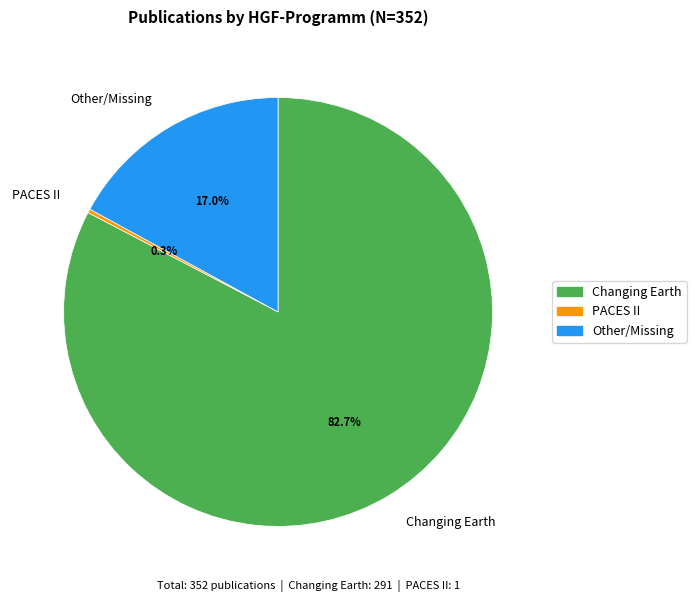

Which category accounts for the majority?

Changing Earth